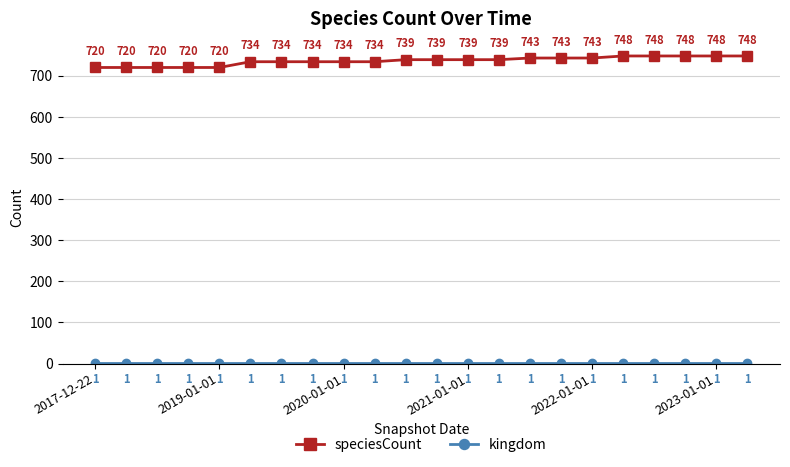

Does the chart have visible grid lines?

Yes